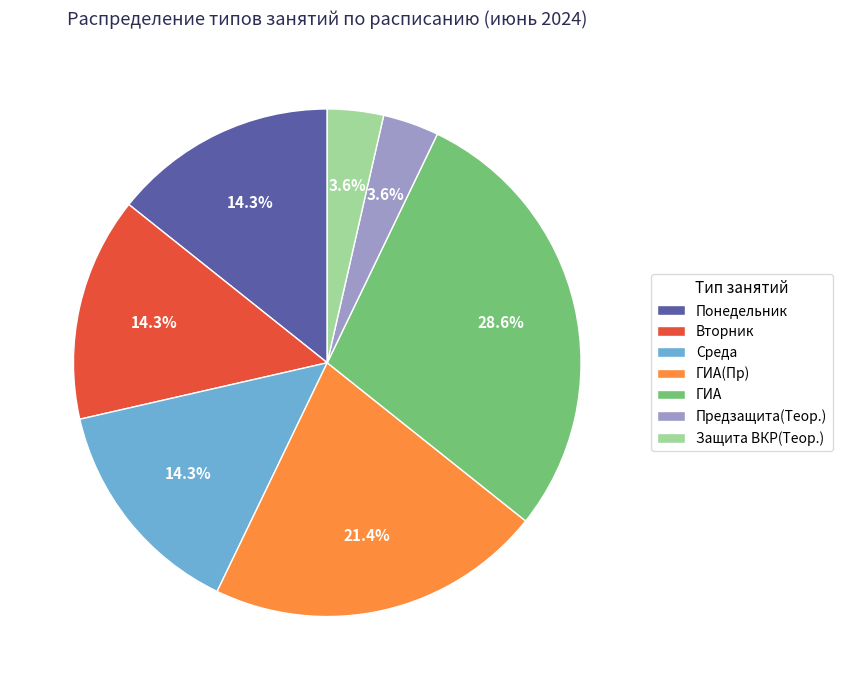

Which category has the biggest portion of the pie?

ГИА